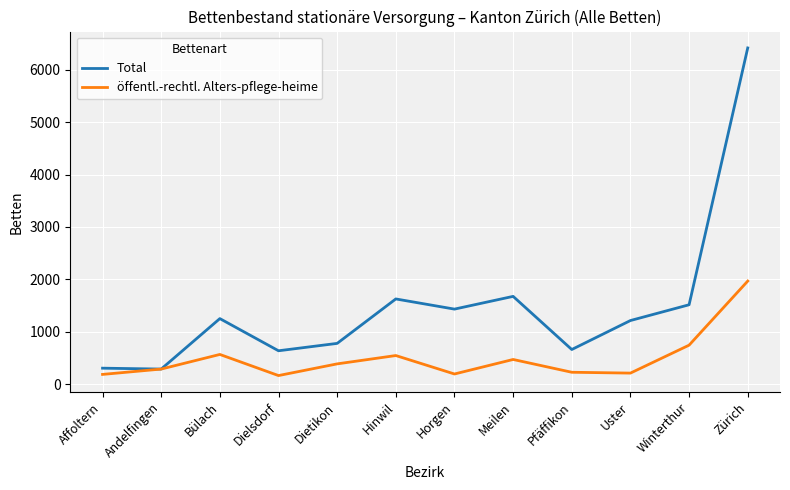

Is it true that öffentl.-rechtl. Alters-pflege-heime equals 1187 at Zürich?

False